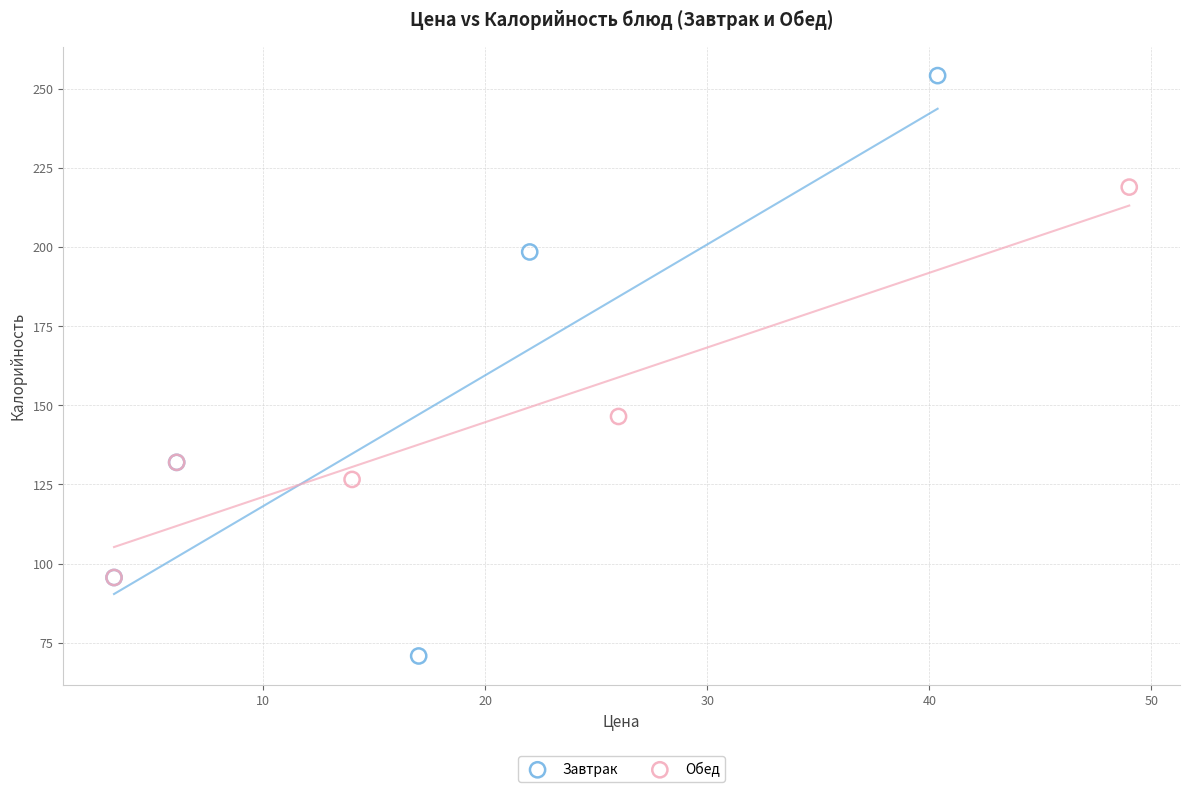

Which series has the largest Y range (max minus min)?

Завтрак